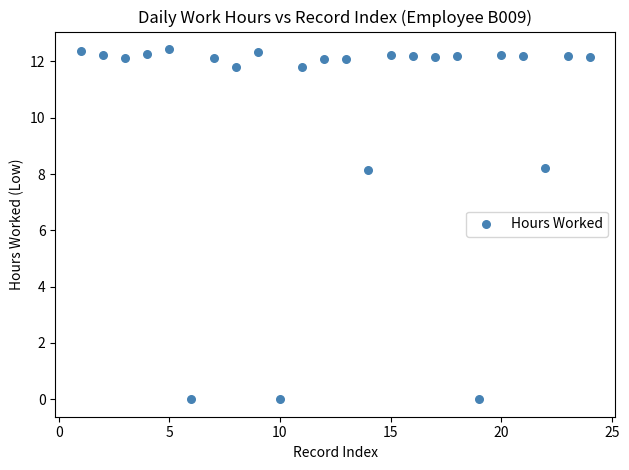

What is the range of X values (max minus min)?

23.0